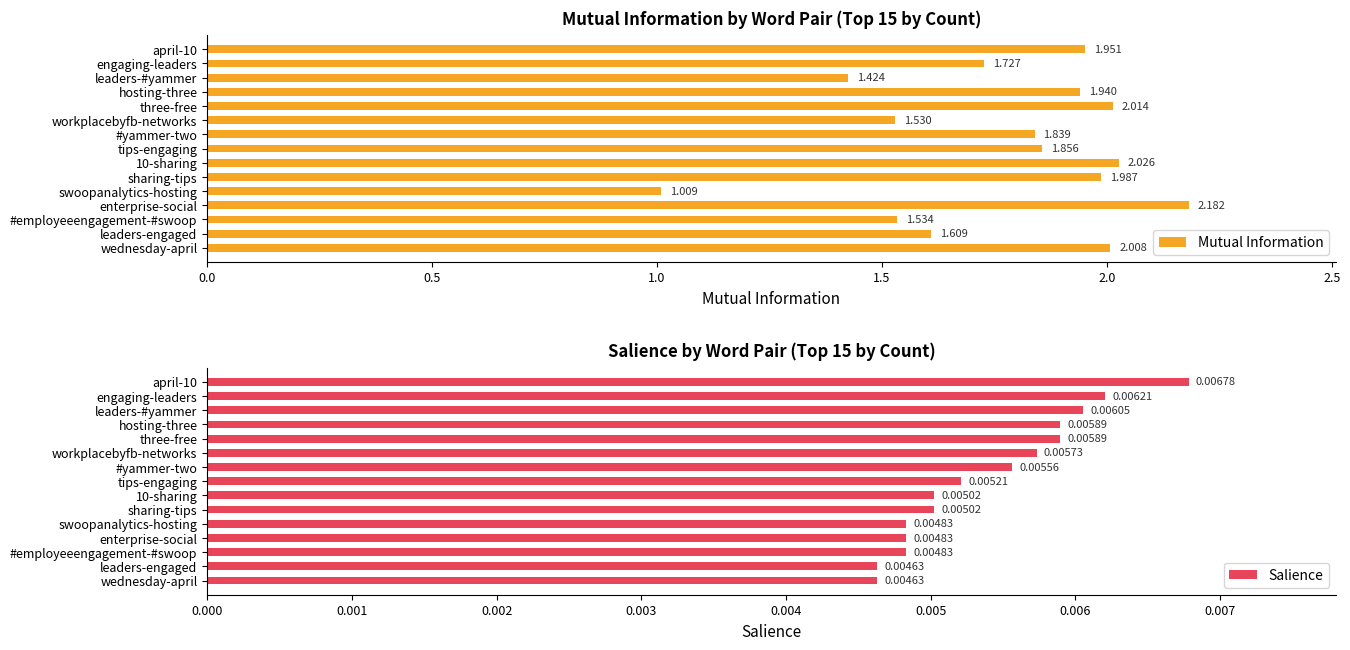

What are all the series names shown in the legend?

Mutual Information, Salience